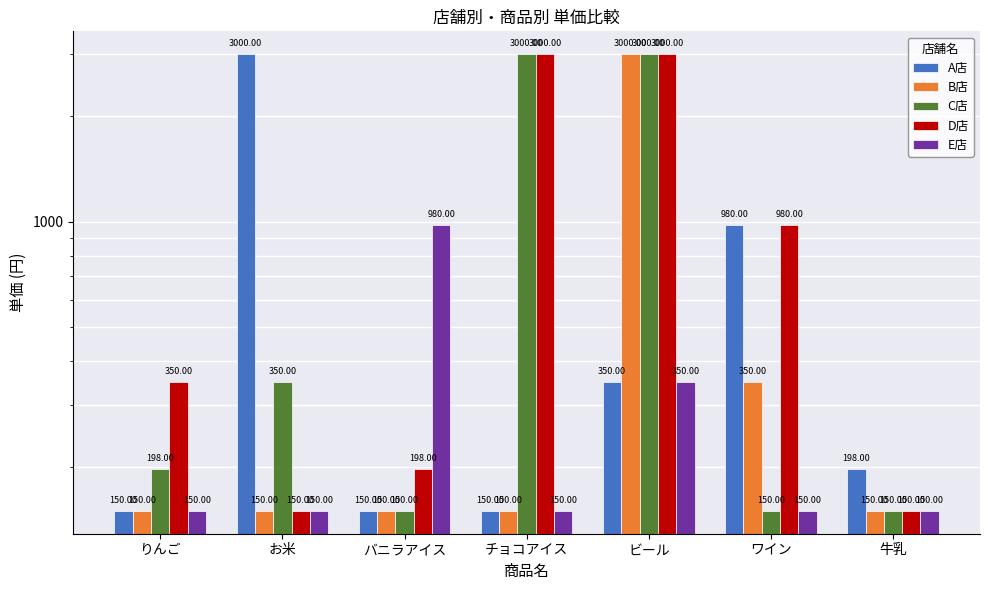

Which series changed the most between バニラアイス and ワイン?

A店